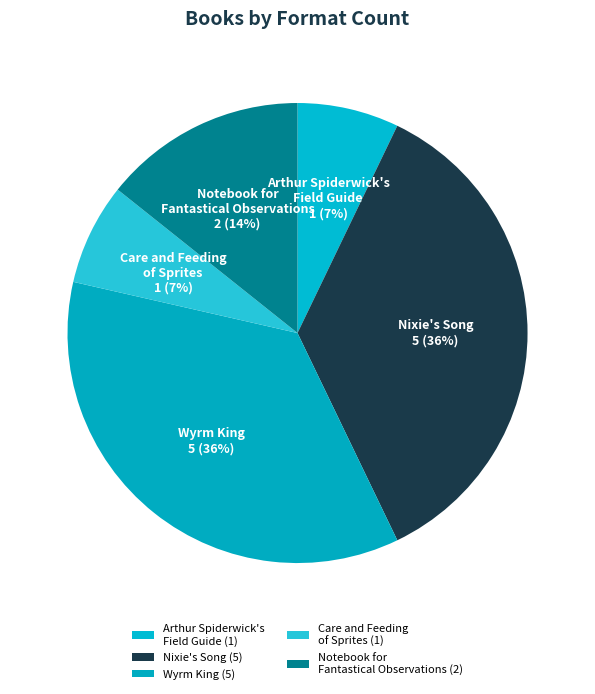

Does Notebook for Fantastical Observations represent more than half of the total?

No